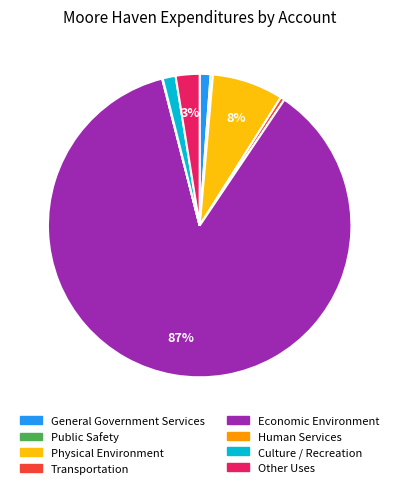

Between Transportation and General Government Services, which is larger?

General Government Services